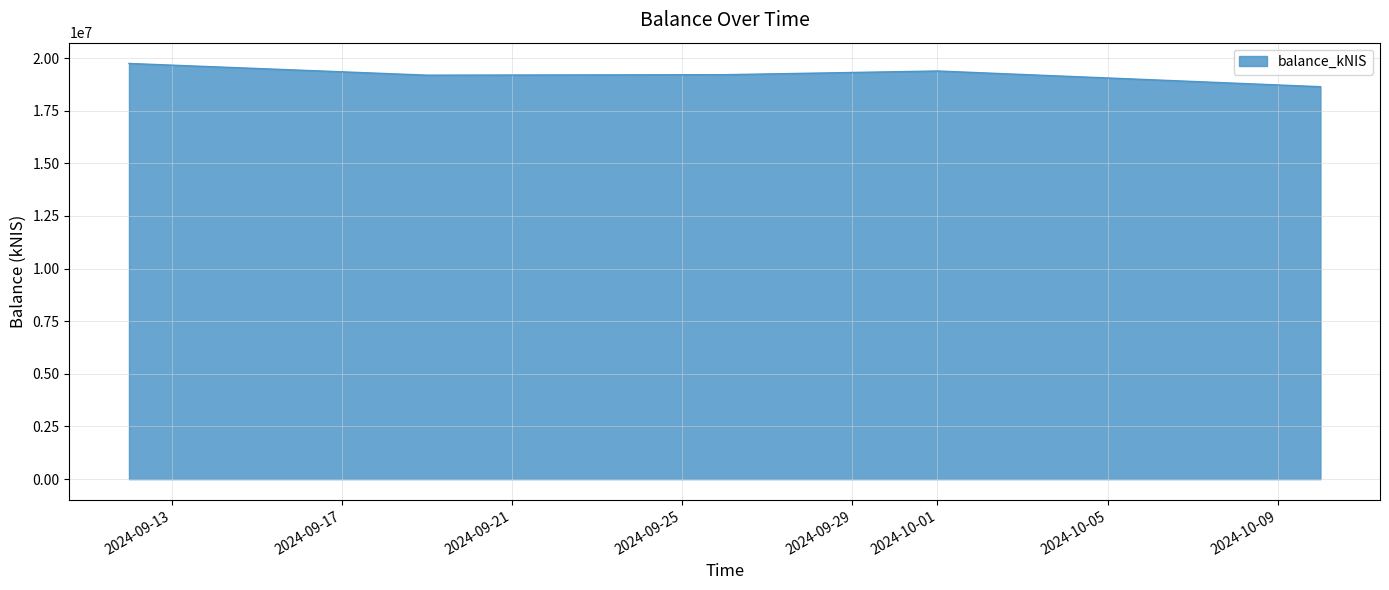

What is the smallest value displayed?

18638200.3